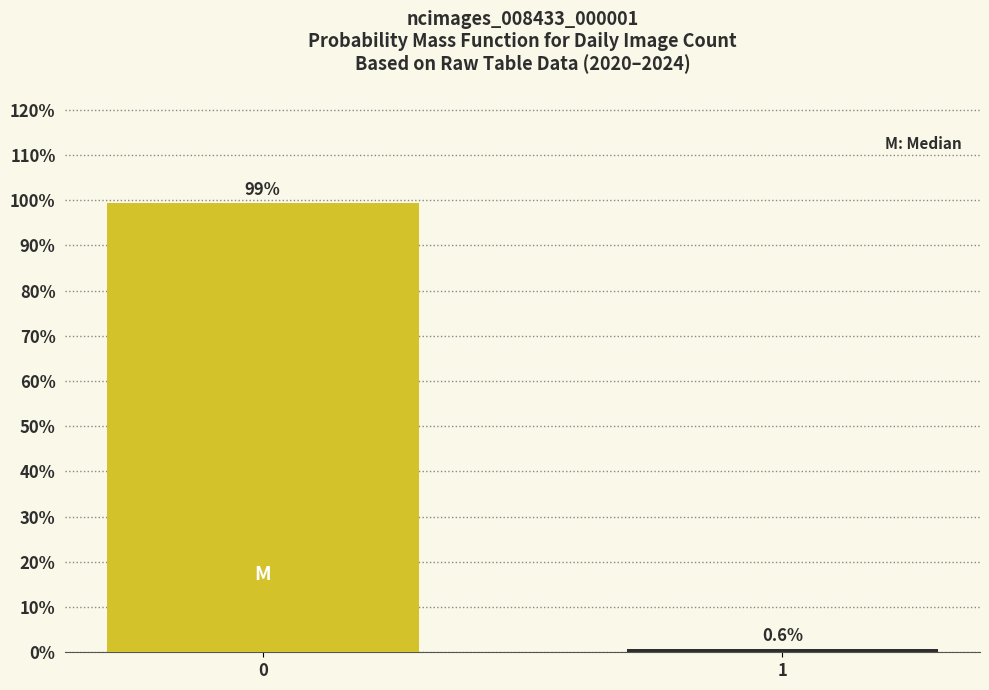

Reading left to right, extract all data points from this chart.

0=99.4	1=0.6